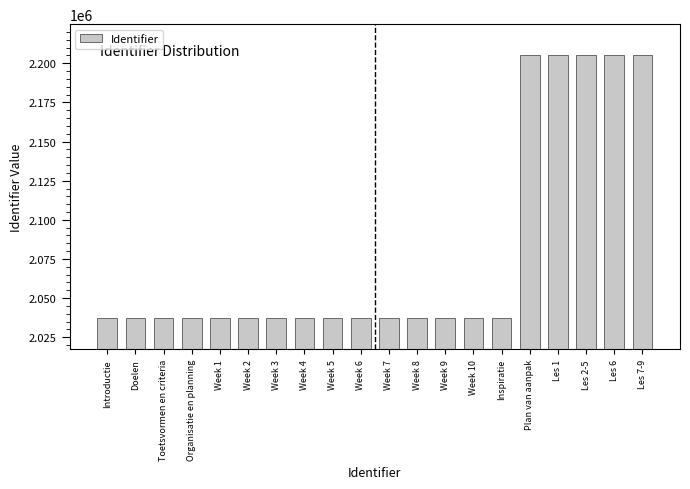

What is the difference between the maximum and minimum values?

167751